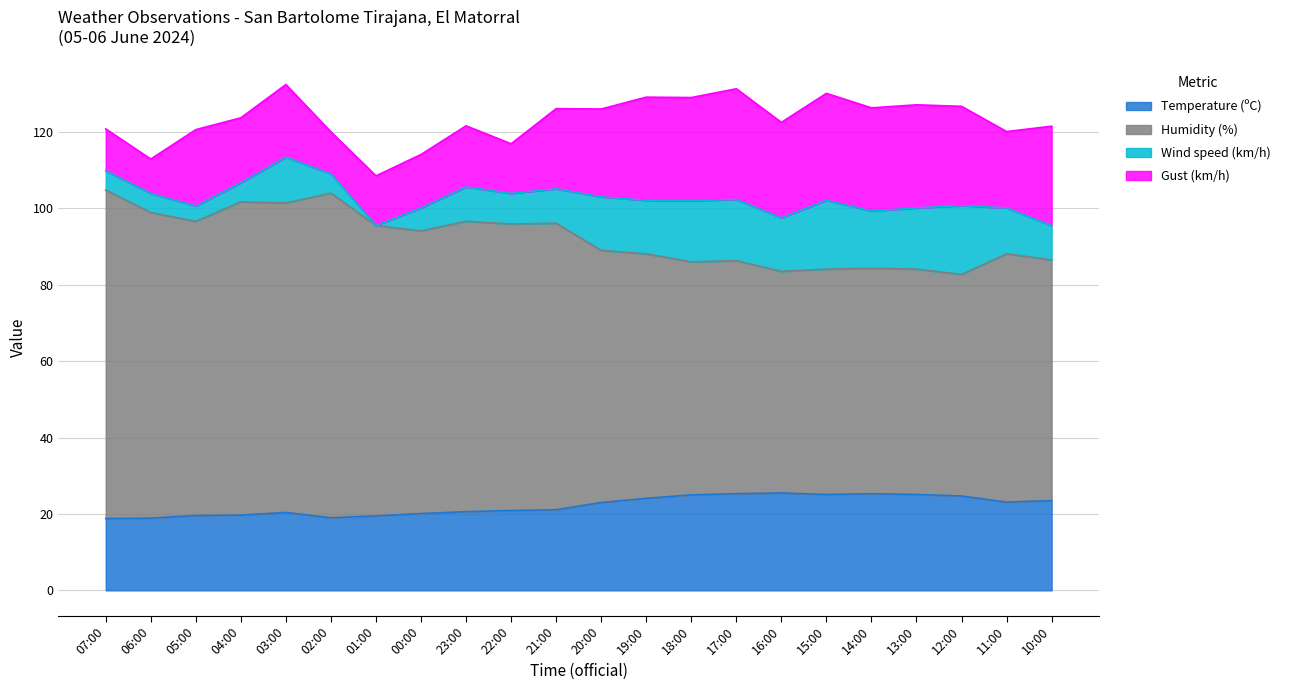

True or false: Temperature (ºC) and Humidity (%) cross at least once.

False